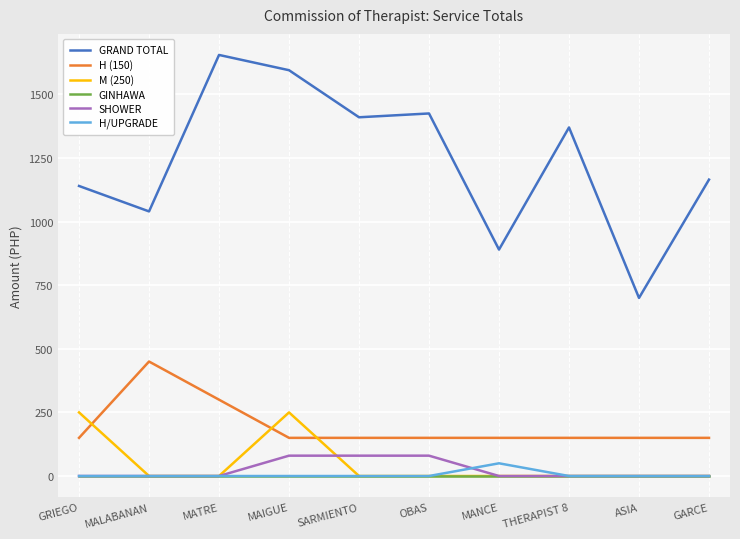

What is the sum of the H (150) values at GRIEGO and MAIGUE?

300